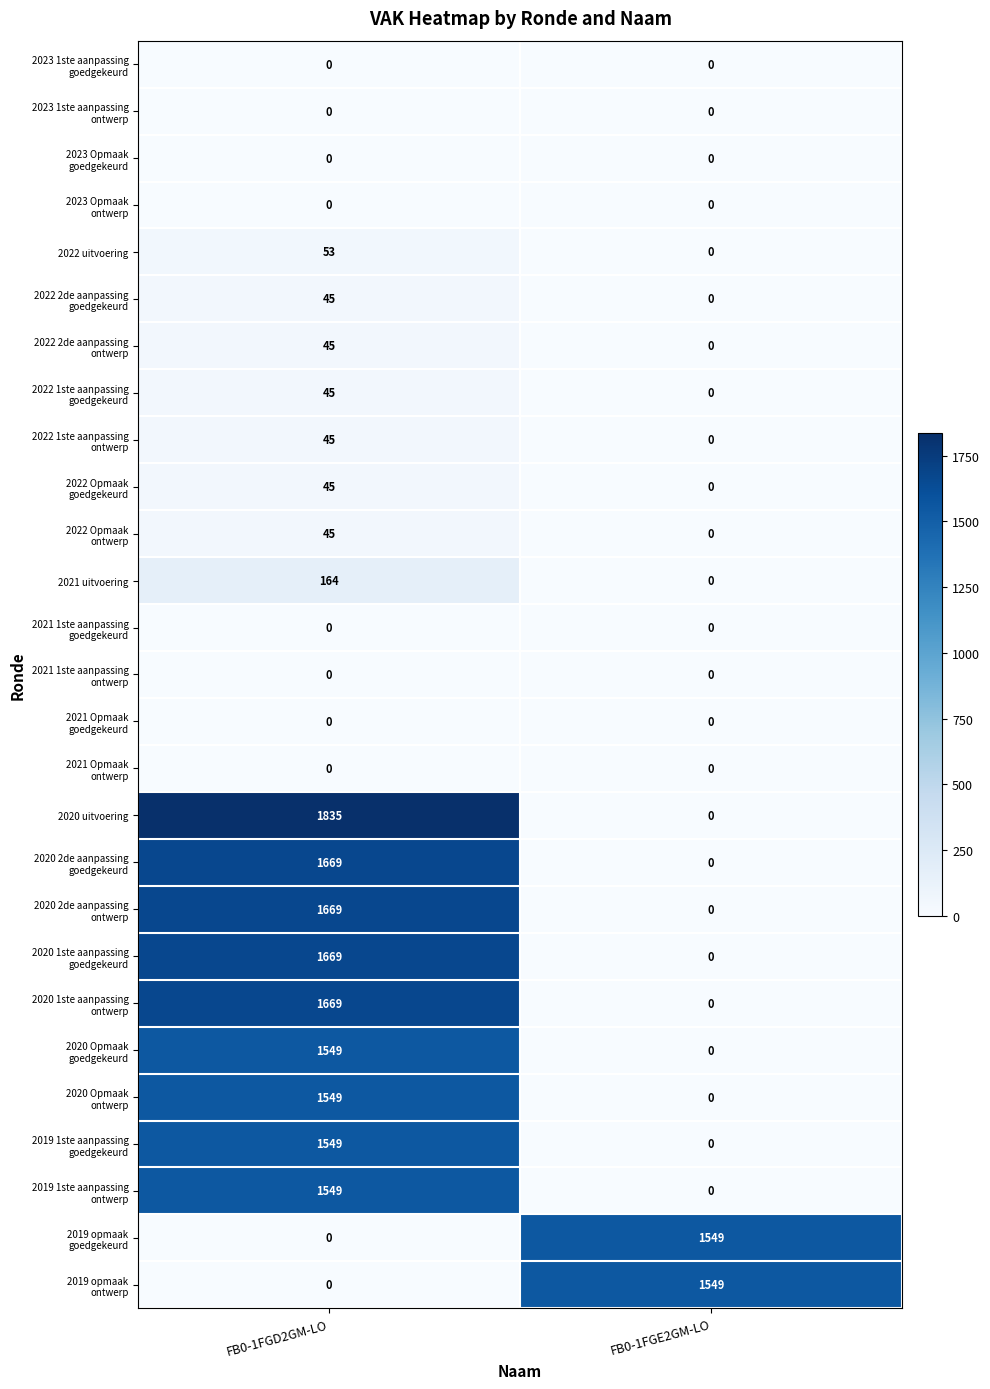

What is the total value across all series at FB0-1FGD2GM-LO?

15194